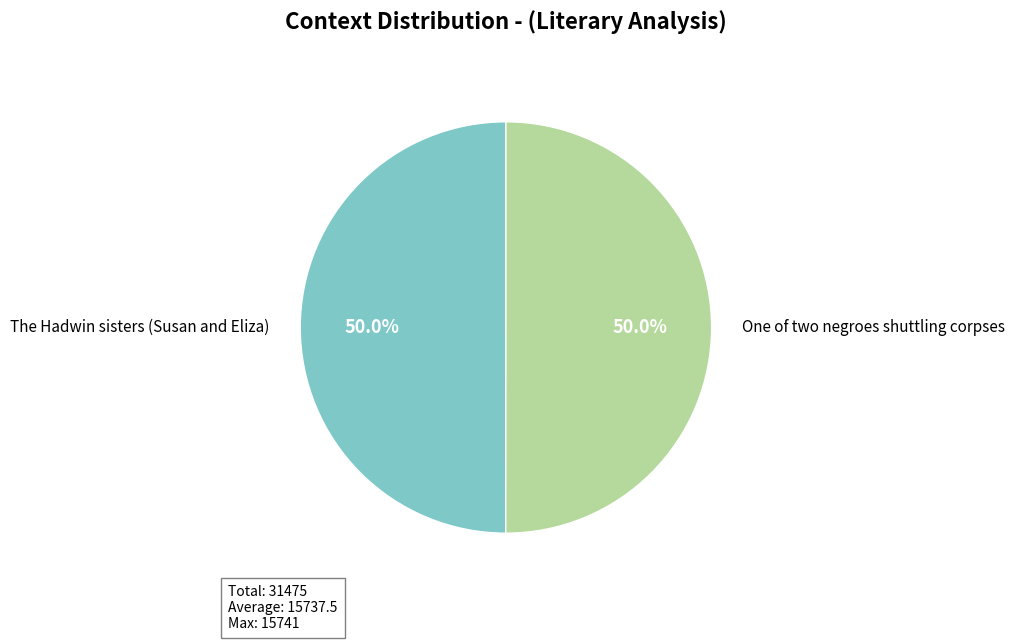

True or false: The Hadwin sisters (Susan and Eliza) accounts for 50% of the total.

True